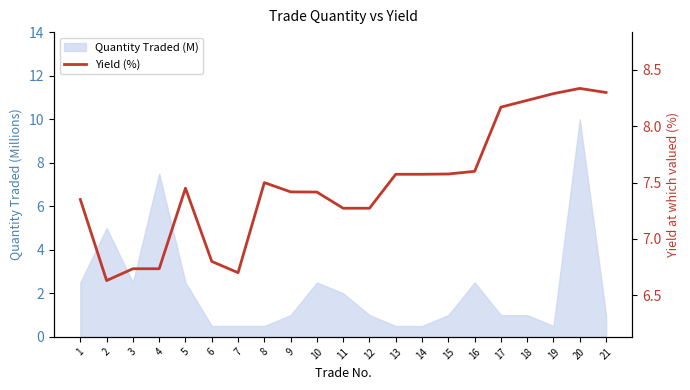

What is the sum of all values?

156.9